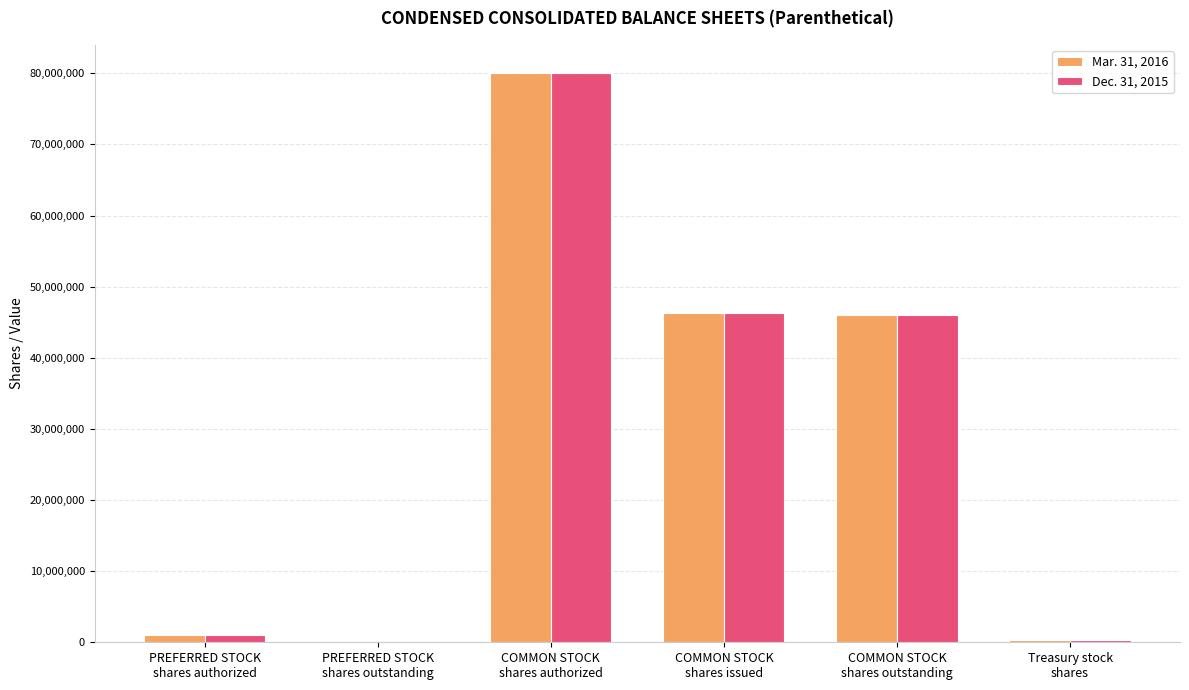

What are all the series names shown in the legend?

Mar. 31, 2016, Dec. 31, 2015